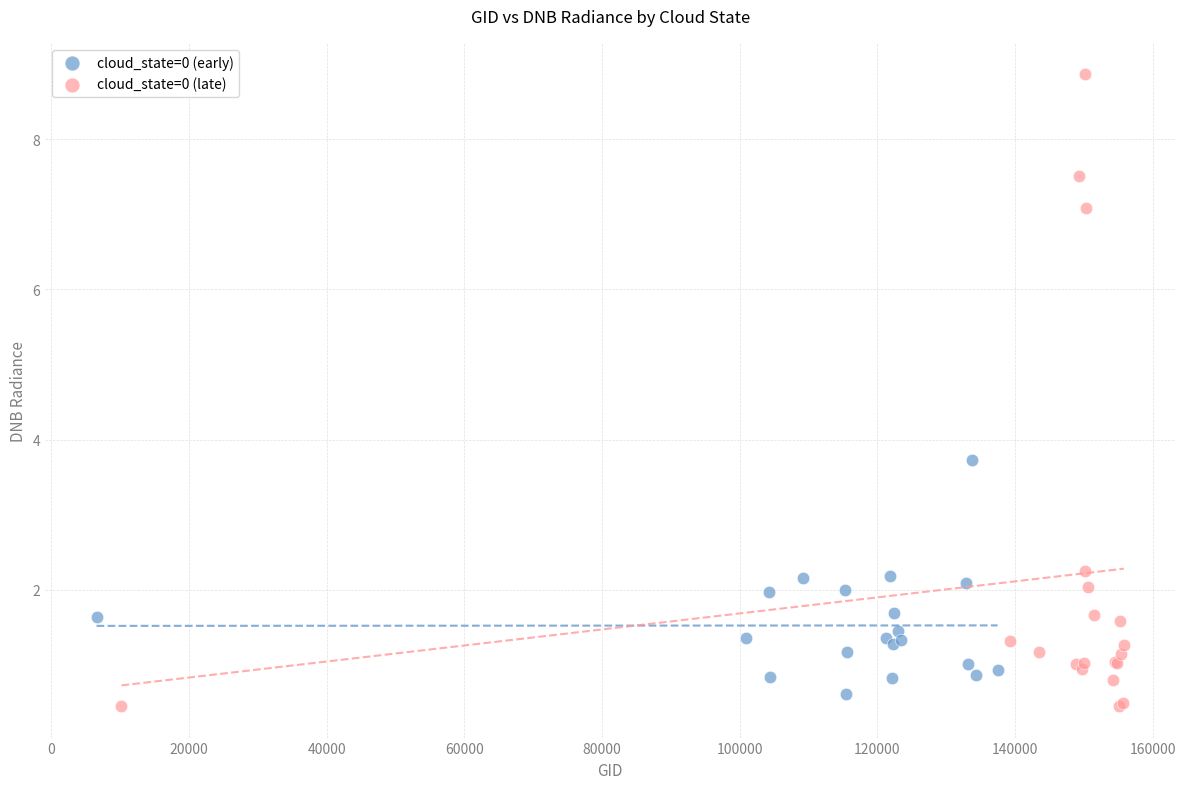

Which series reaches the maximum Y coordinate?

cloud_state=0 (late)